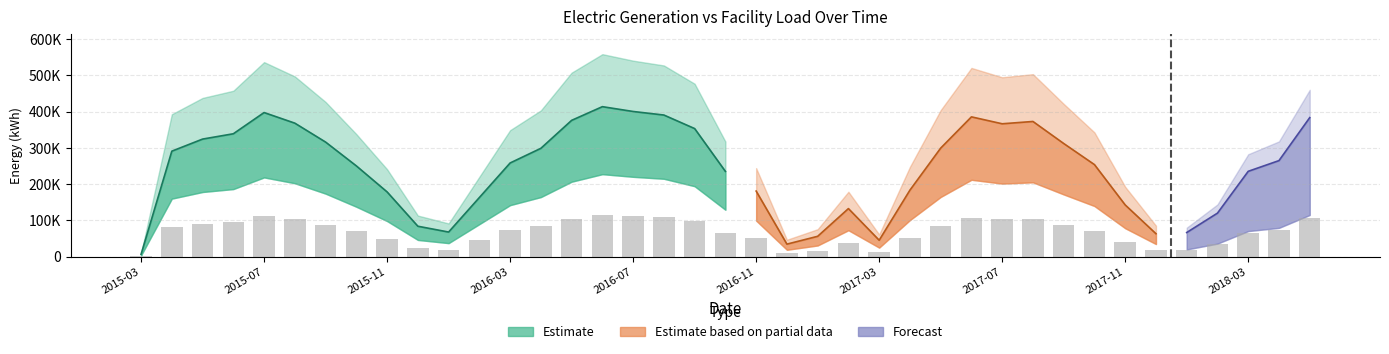

Which label corresponds to the smallest value in the chart?

2015-03